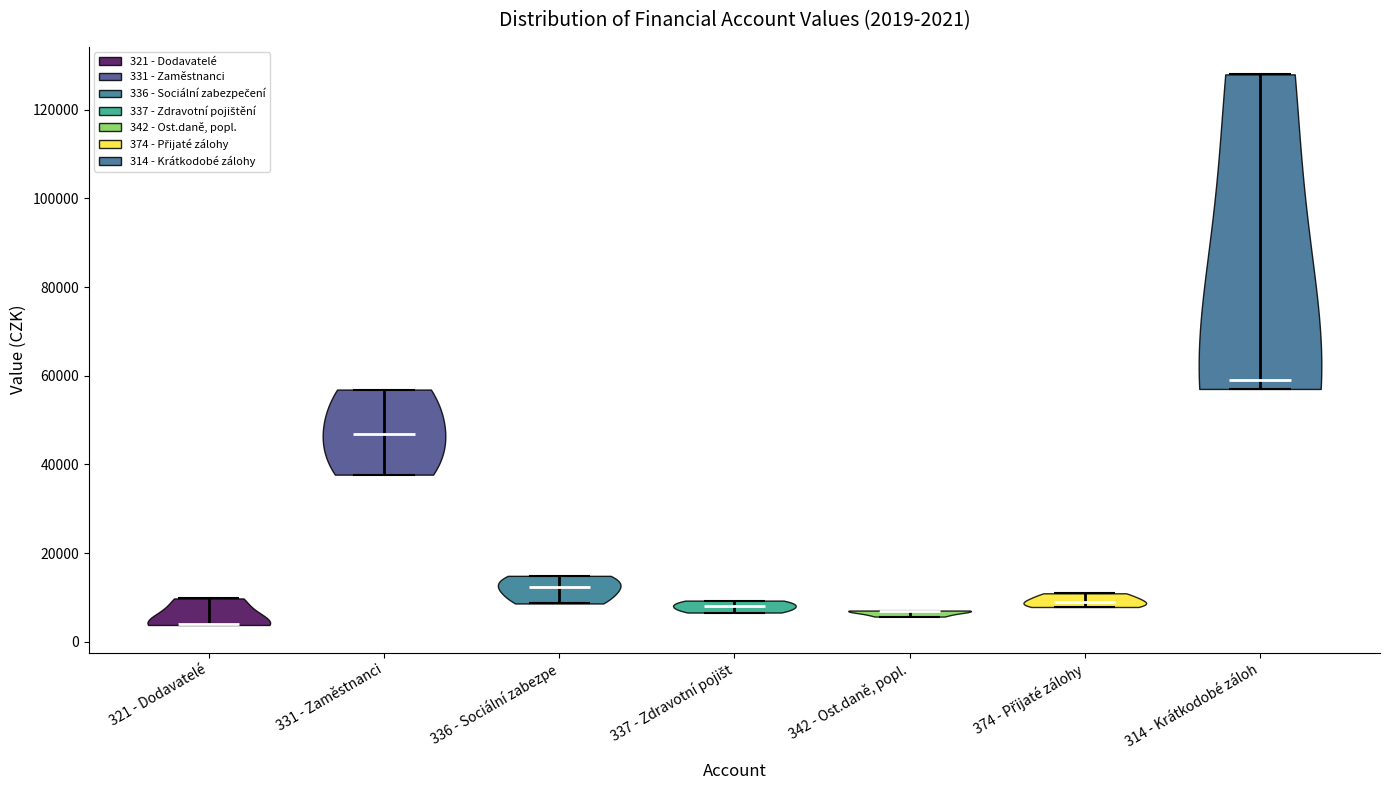

Which violin has the highest median line?

314 - Krátkodobé záloh